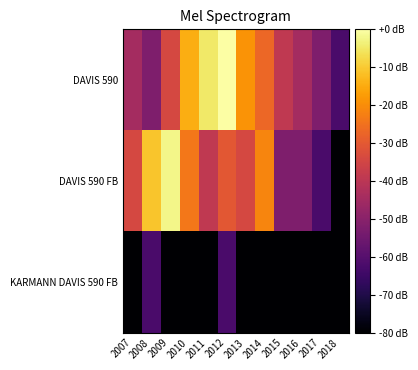

Reading left to right, what are all the values shown in this chart?

DAVIS 590: 2007=-44.6	2008=-52.0	2009=-34.3	2010=-14.6	2011=-4.9	2012=-0.0	2013=-18.8	2014=-26.9	2015=-38.9	2016=-44.6	2017=-52.0	2018=-62.3
DAVIS 590 FB: 2007=-34.3	2008=-10.9	2009=-2.3	2010=-23.9	2011=-38.9	2012=-30.4	2013=-34.3	2014=-21.3	2015=-52.0	2016=-52.0	2017=-62.3	2018=-80.0
KARMANN DAVIS 590 FB: 2007=-80.0	2008=-62.3	2009=-80.0	2010=-80.0	2011=-80.0	2012=-62.3	2013=-80.0	2014=-80.0	2015=-80.0	2016=-80.0	2017=-80.0	2018=-80.0